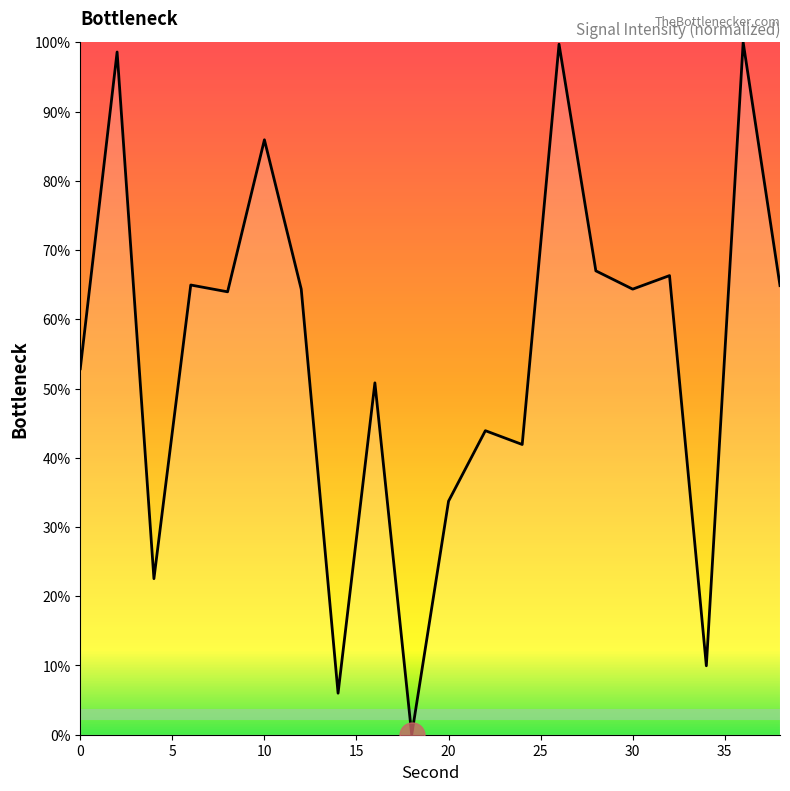

How many lines are shown in the chart?

1